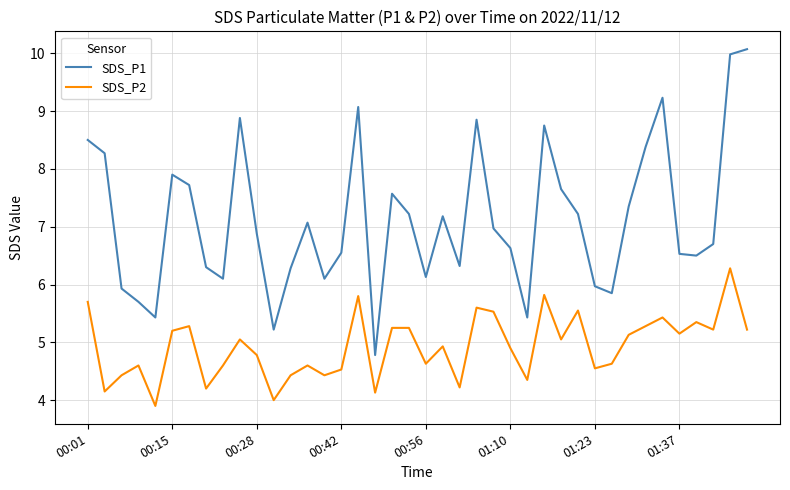

Which series has the largest range (max minus min)?

SDS_P1